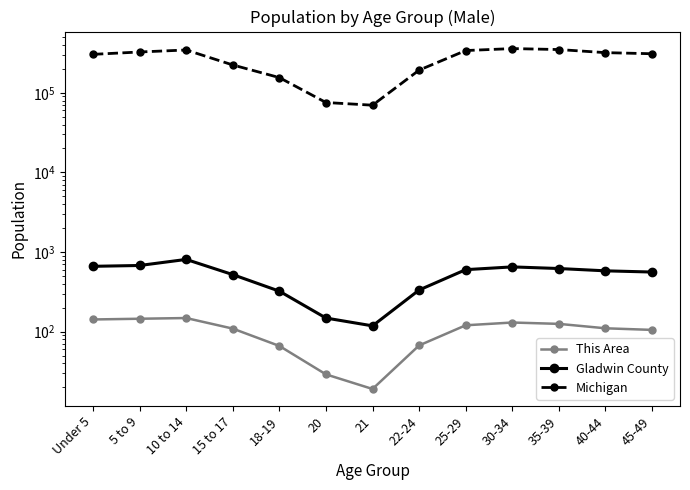

True or false: This Area and Gladwin County cross at least once.

False